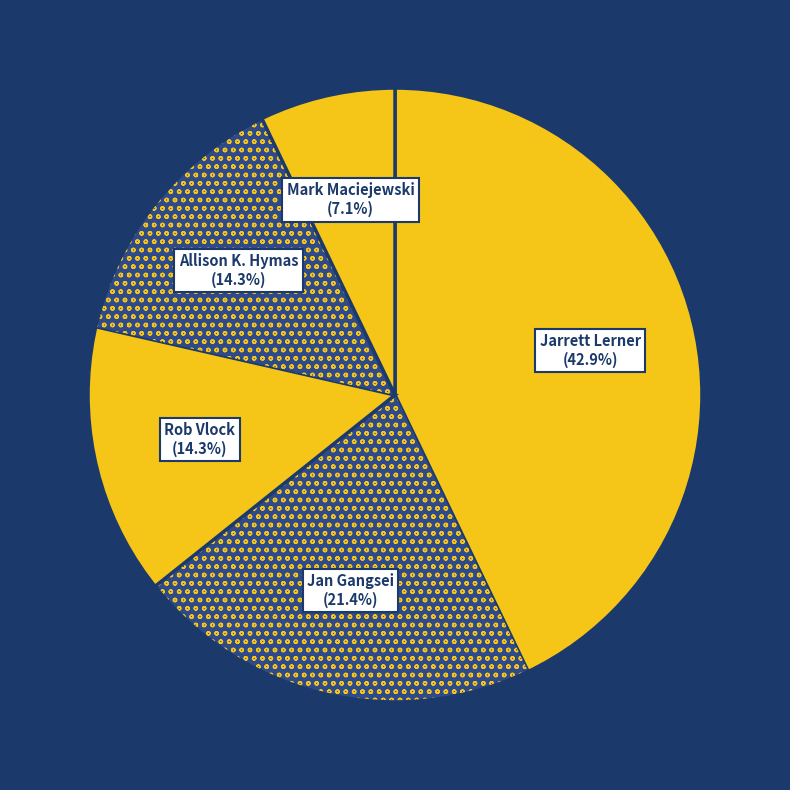

Is there any slice that represents more than half of the pie?

No